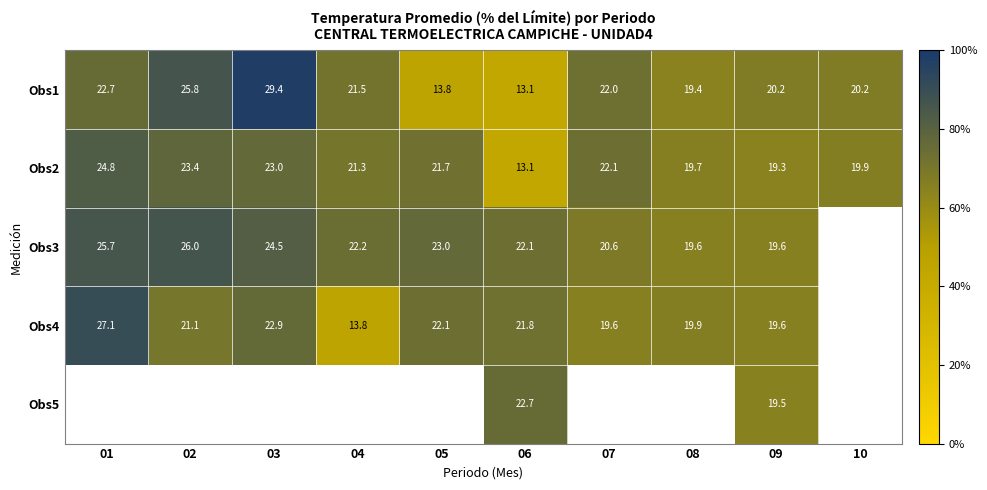

Between 01 and 04, which is larger?

01